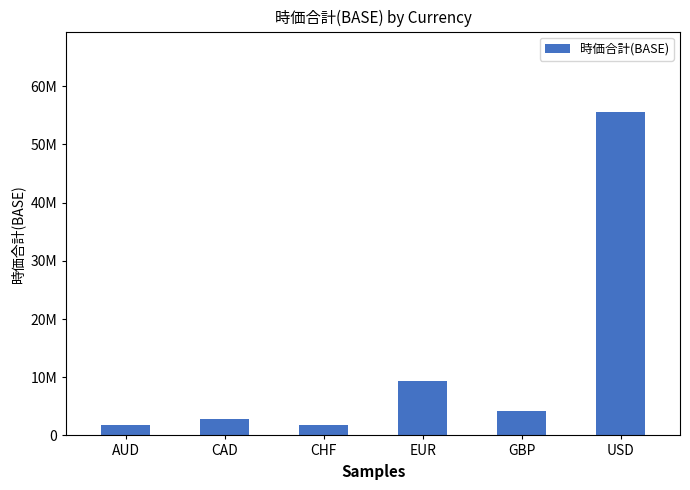

What is the label of the 4th bar from the right?

CHF